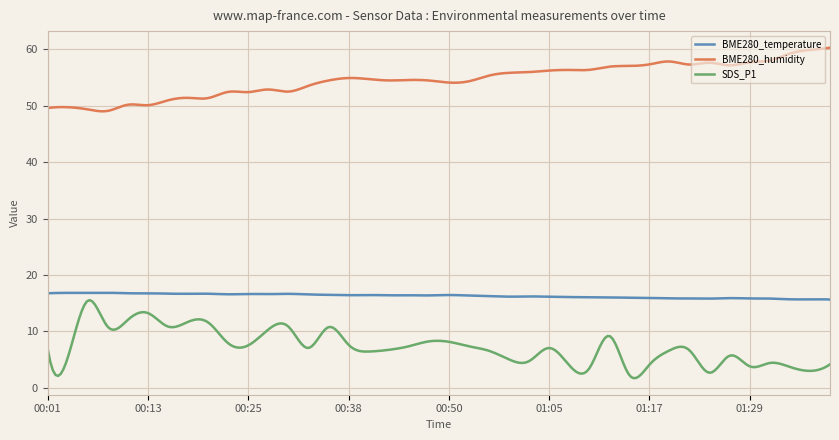

Which series has the largest total across all categories?

BME280_humidity